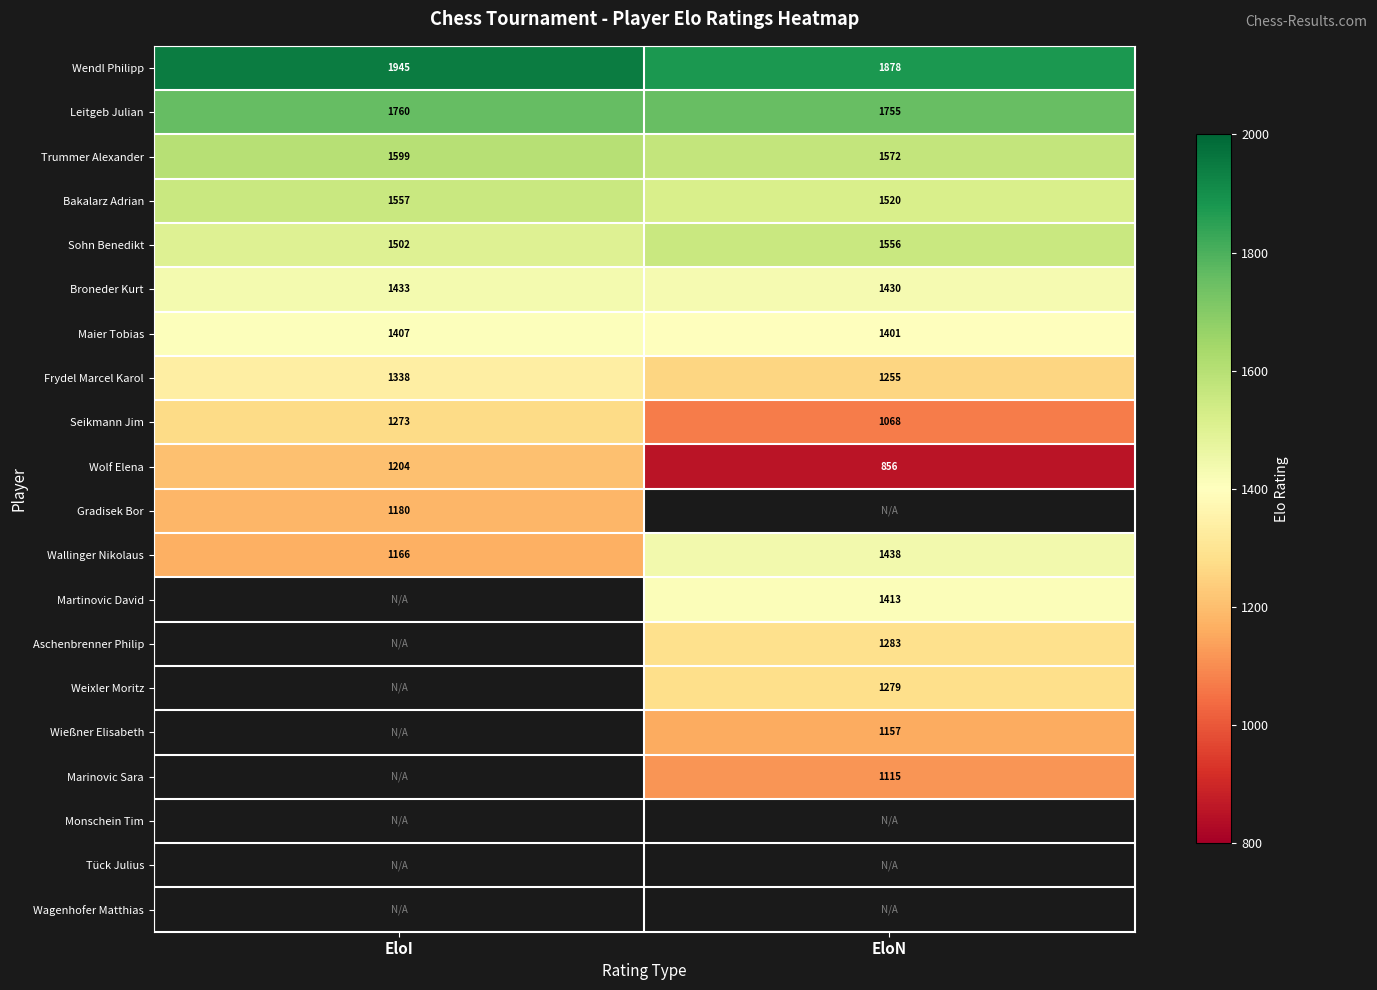

Is the value of Wallinger Nikolaus at EloN greater than the value of Maier Tobias at EloN?

Yes